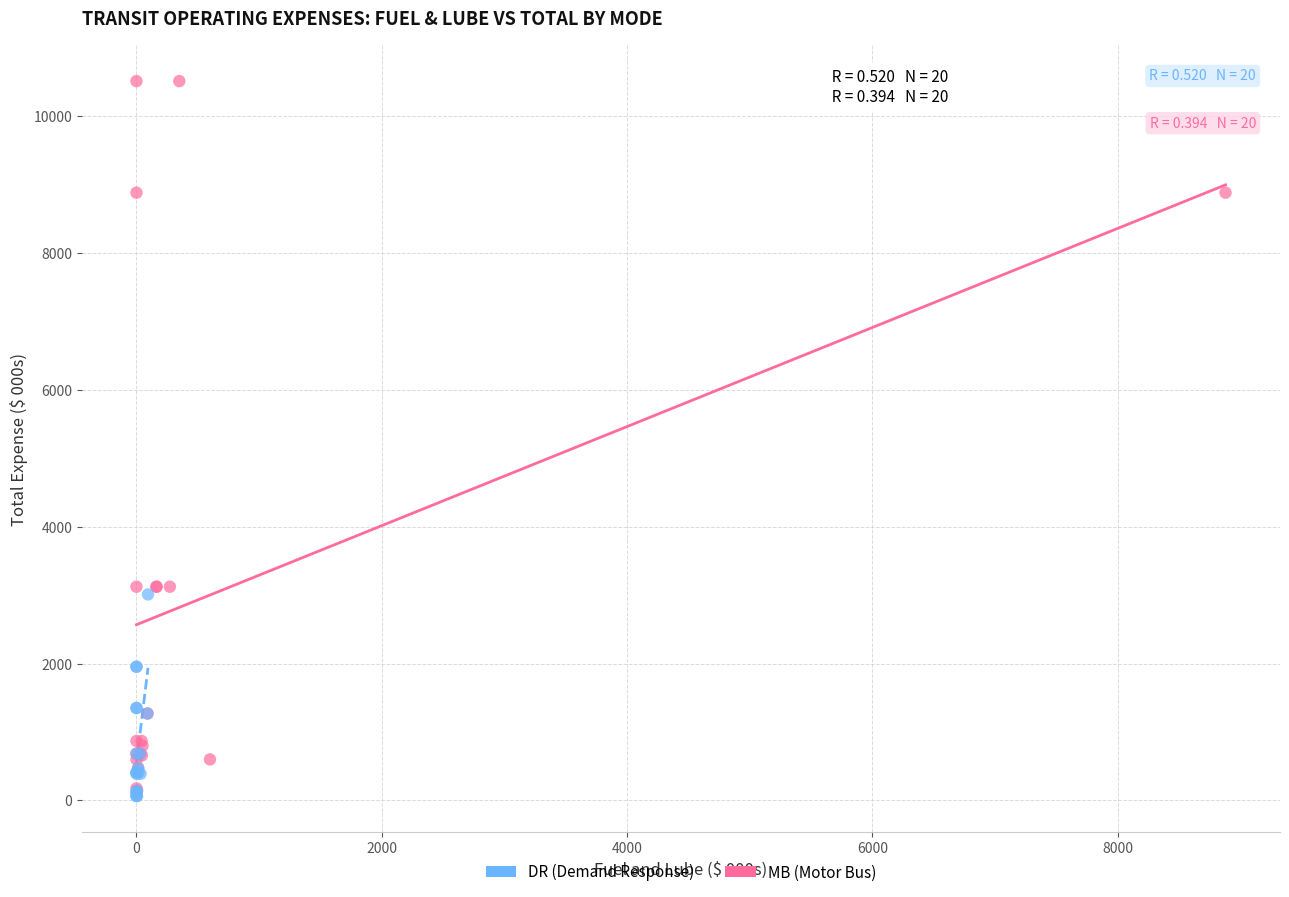

Which series contains the highest Y value?

MB (Motor Bus)